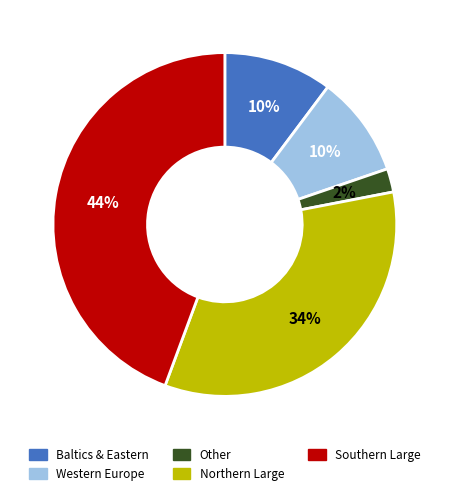

Is there a majority slice in this chart?

No